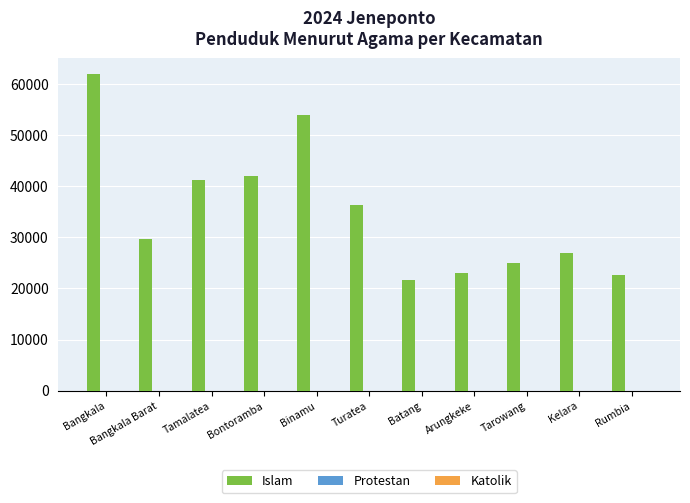

How many groups of bars are there?

11